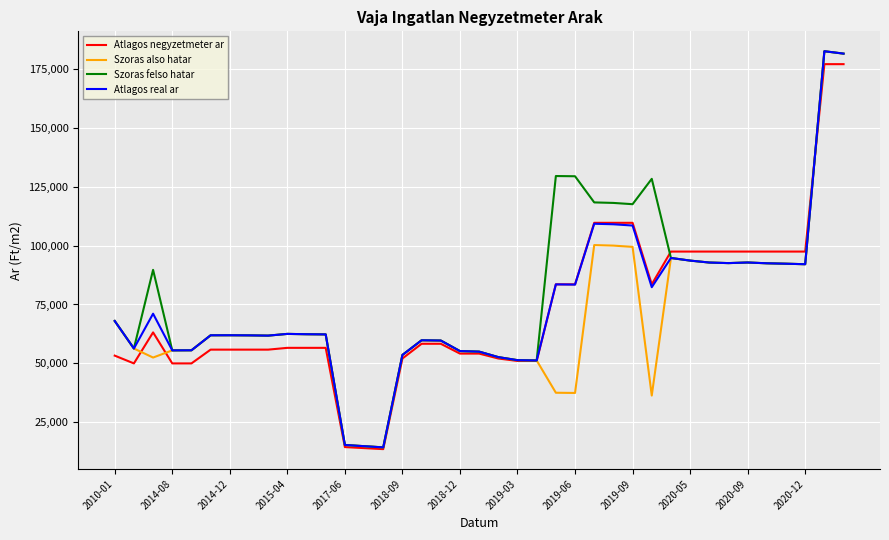

What is the difference between the maximum and minimum values in the Szoras also hatar series?

168115